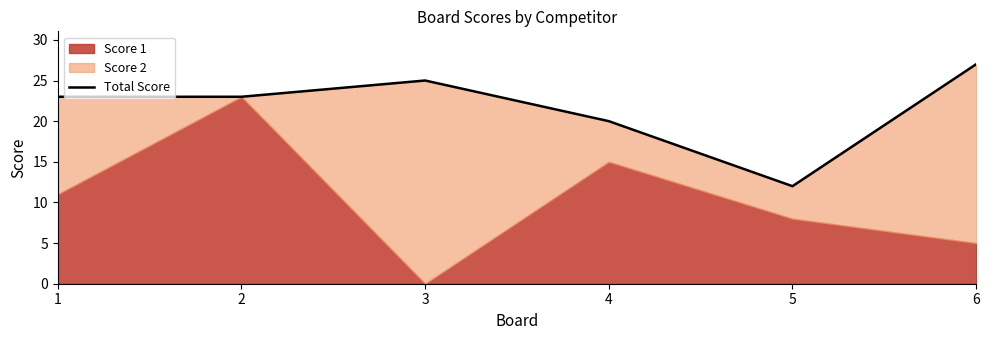

Reading right to left, list all the values displayed in this chart.

27	12	20	25	23	23